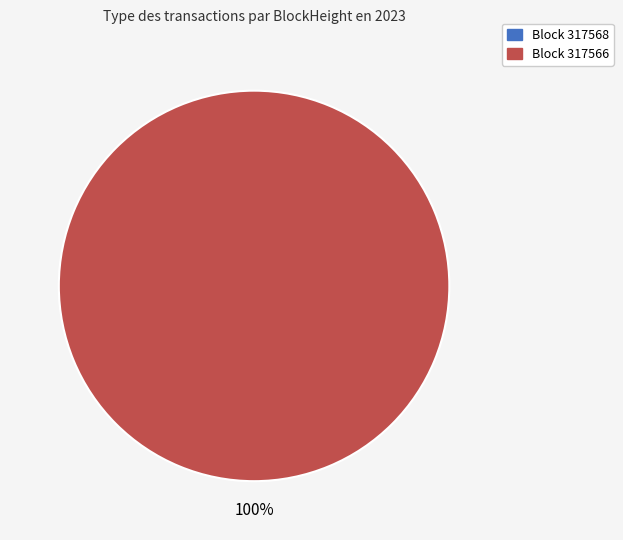

Combined, what portion of the pie is 317566 and 317568?

100.0%